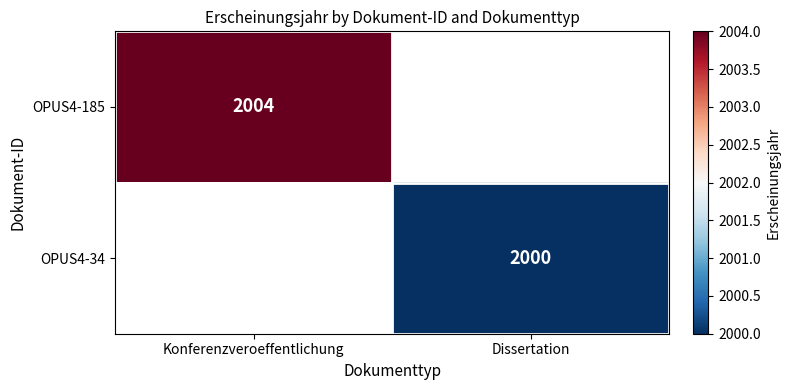

What is the smallest value displayed?

2000.0